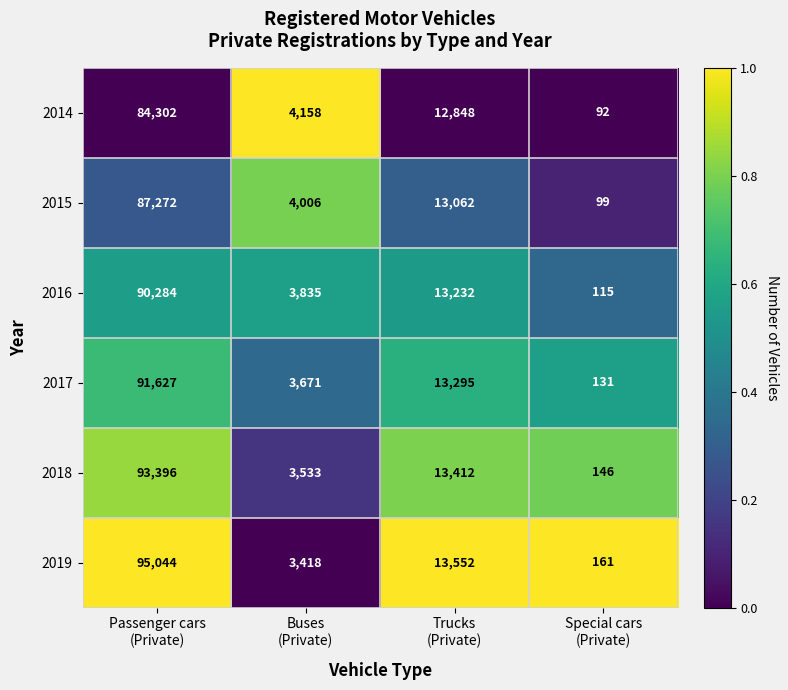

Which series has the largest total across all categories?

2019